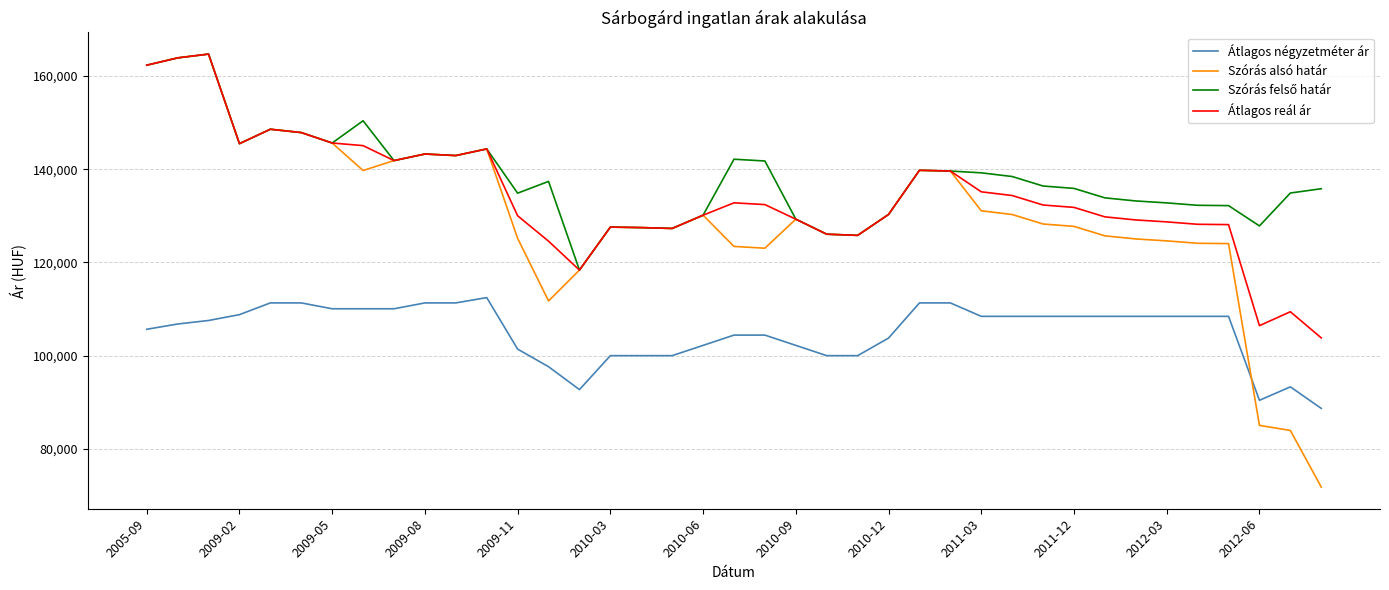

True or false: Átlagos reál ár and Átlagos négyzetméter ár intersect in this chart.

False